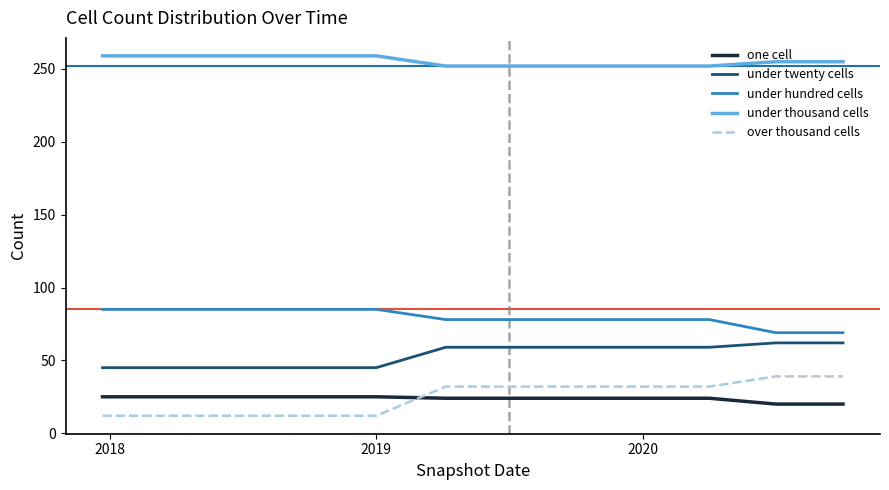

Rank the series by their maximum value, from lowest to highest.

one cell, over thousand cells, under twenty cells, under hundred cells, under thousand cells